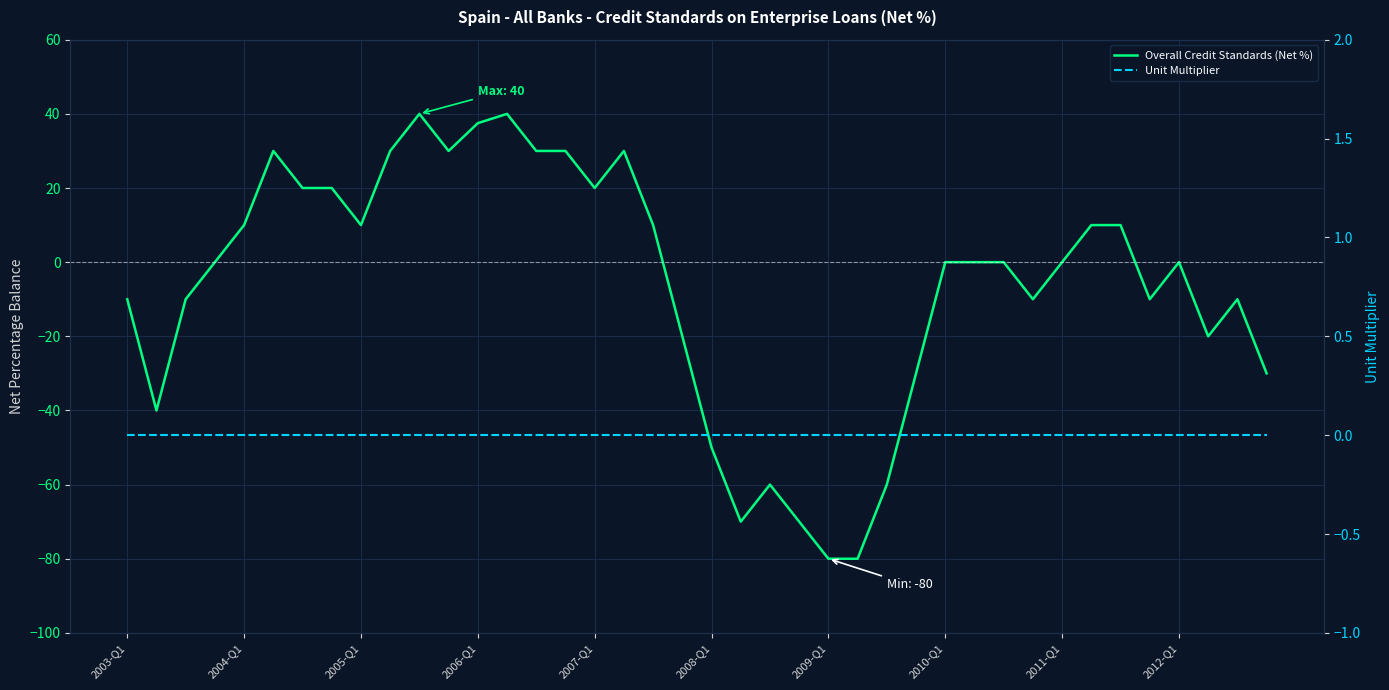

In Overall Credit Standards (Net %), how many points are lower than both neighbors (excluding endpoints)?

8